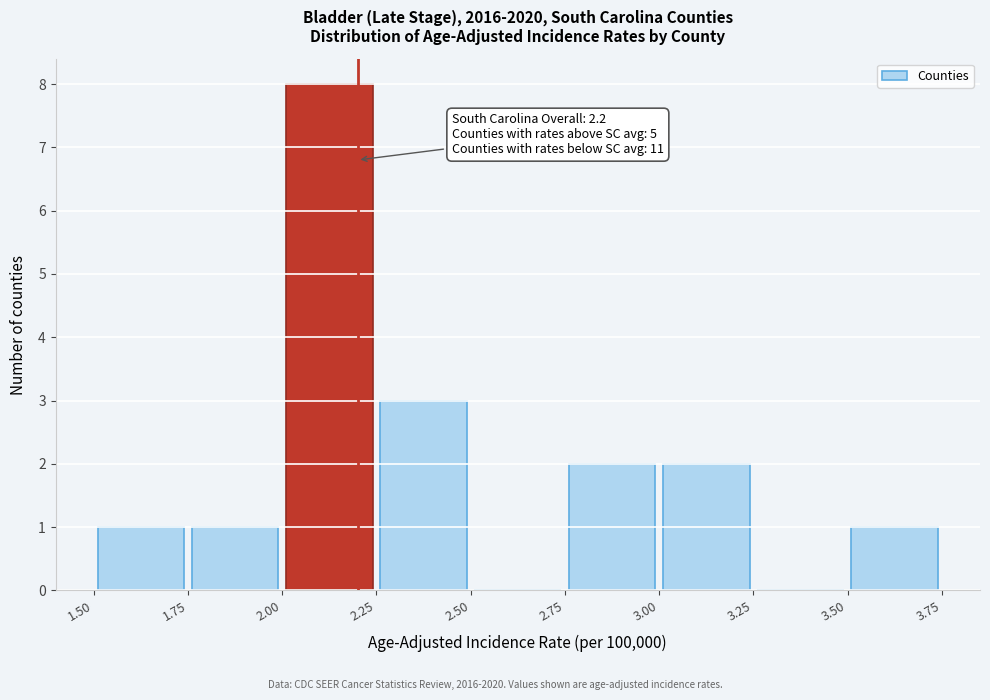

Over which range of the x-axis is the bar tallest?

2.00 to 2.25